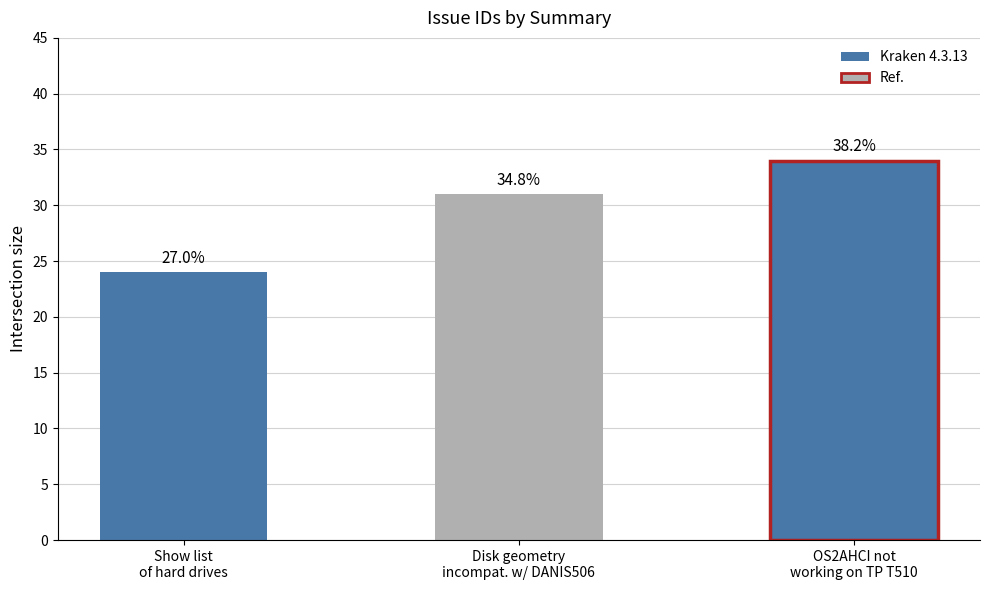

Reading left to right, transcribe all the data shown in this chart.

Show list of hard drives=24	Disk geometry incompatible with DANIS506=31	OS2AHCI not working on TP T510=34